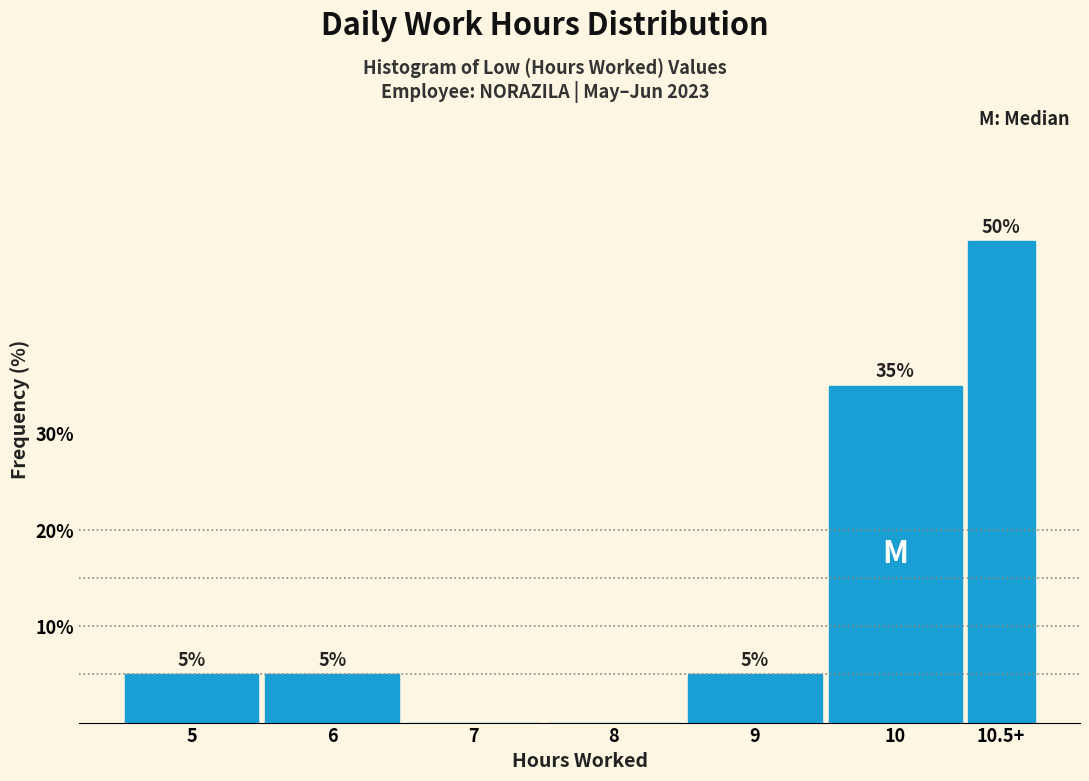

Reading left to right, extract all data points from this chart.

5=5	6=5	7=0	8=0	9=5	10=35	10.5+=50